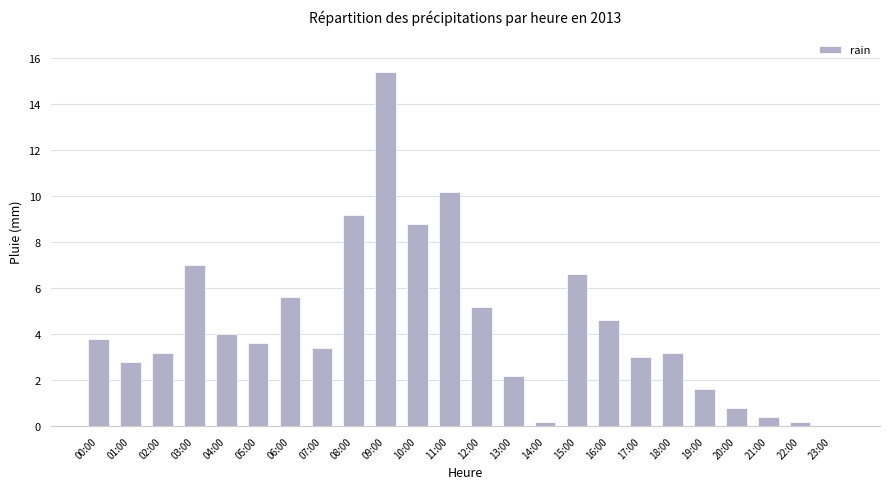

At which label does the data first exceed 3?

00:00